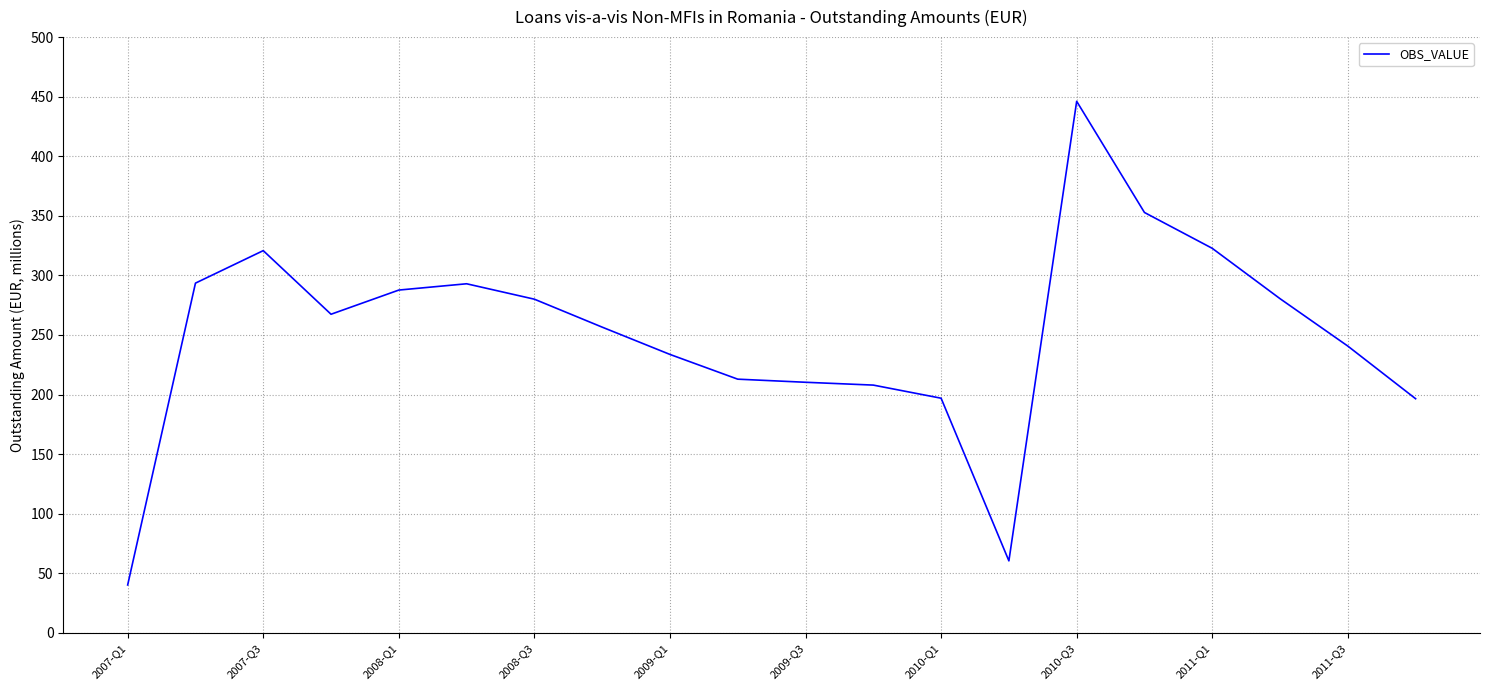

What is the smallest value displayed?

40.2